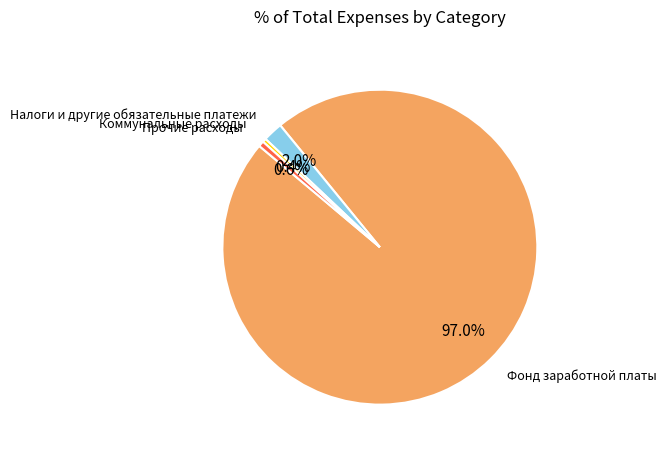

To the nearest percent, what is the combined percentage of Прочие расходы and Фонд заработной платы?

98%